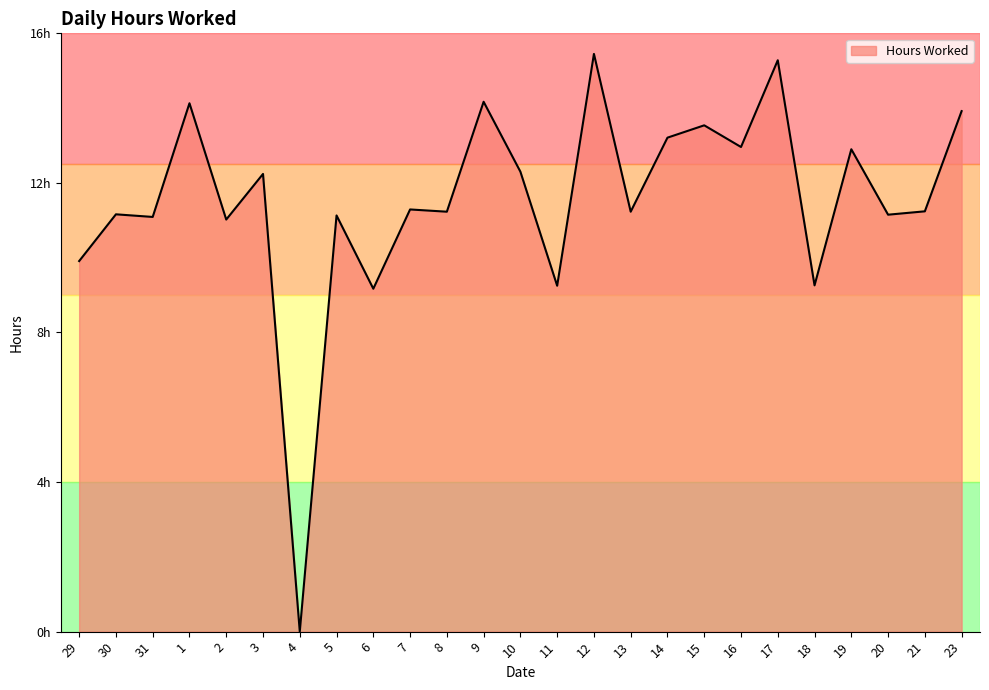

Is it true that the value at 8 is 15.3?

False